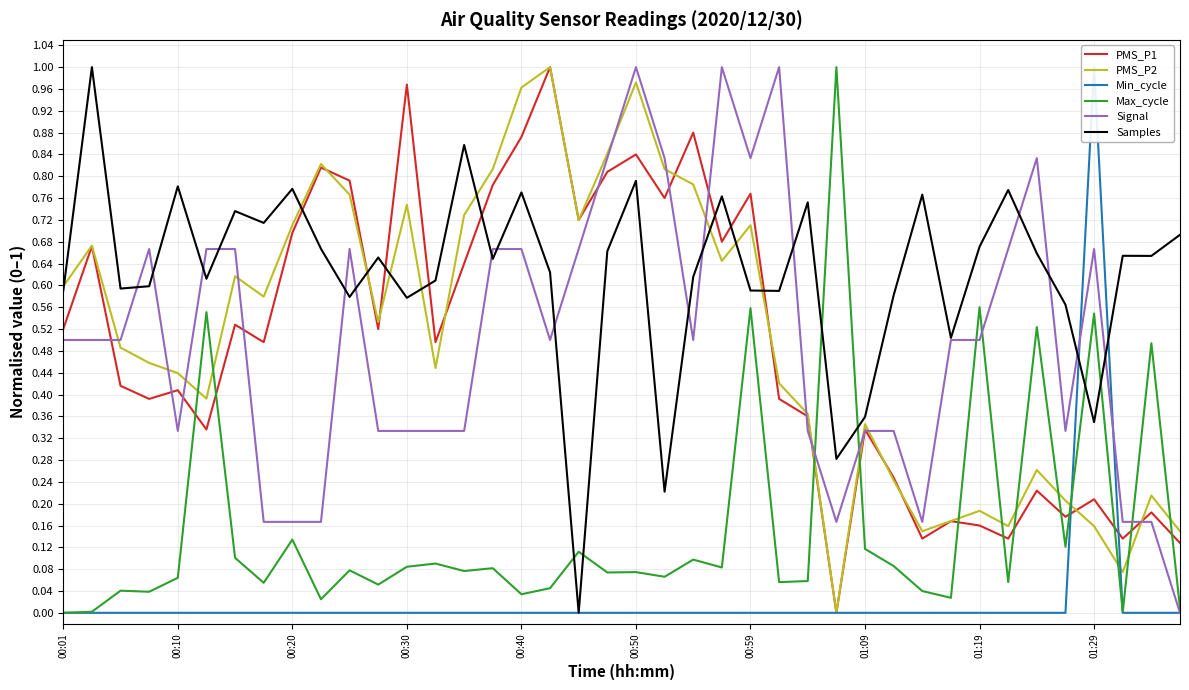

In Samples, how many points are lower than both neighbors (excluding endpoints)?

13